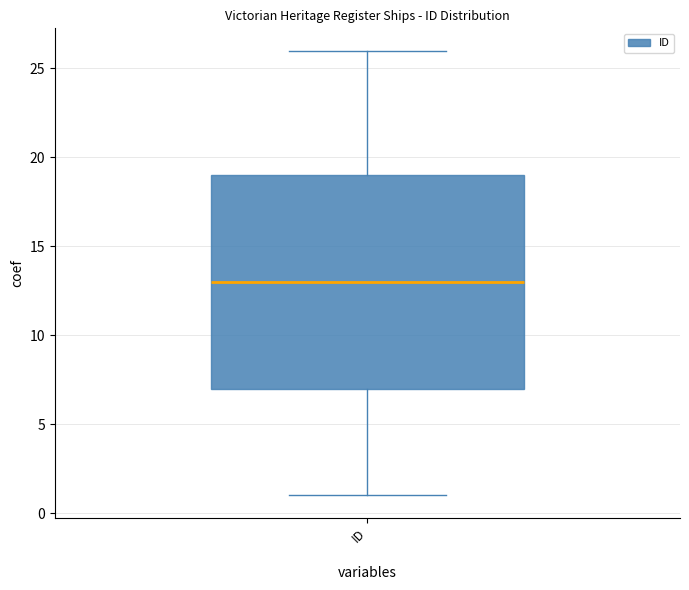

Read this box plot against the y-axis: the position of the median line, the range covered by the box, and the ends of both whiskers. The values are not printed on the chart, so give them approximately, as read against the axis.

median 13, box 7 to 19, whiskers 1 to 26